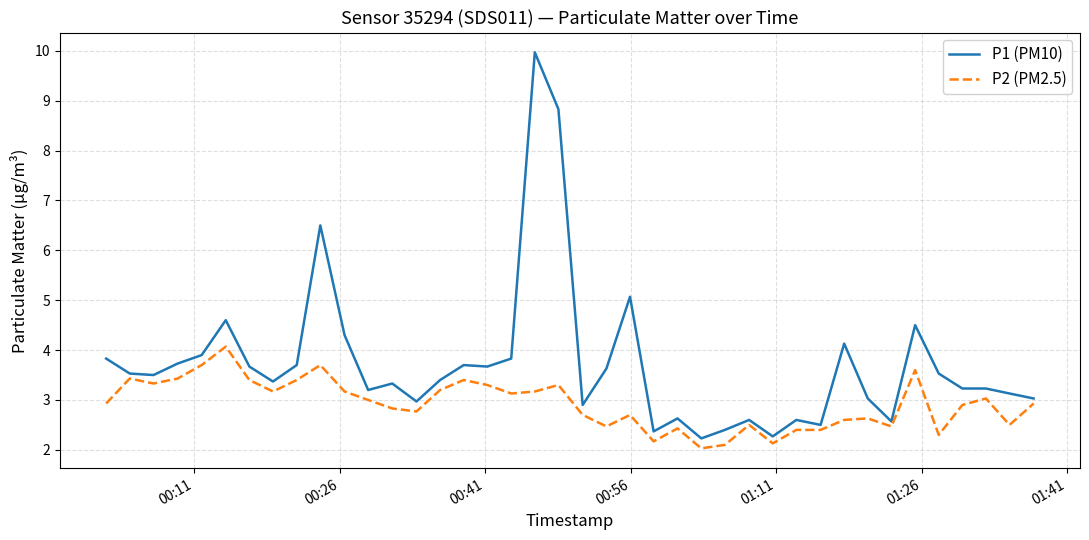

Which series has the widest spread of values?

P1 (PM10)